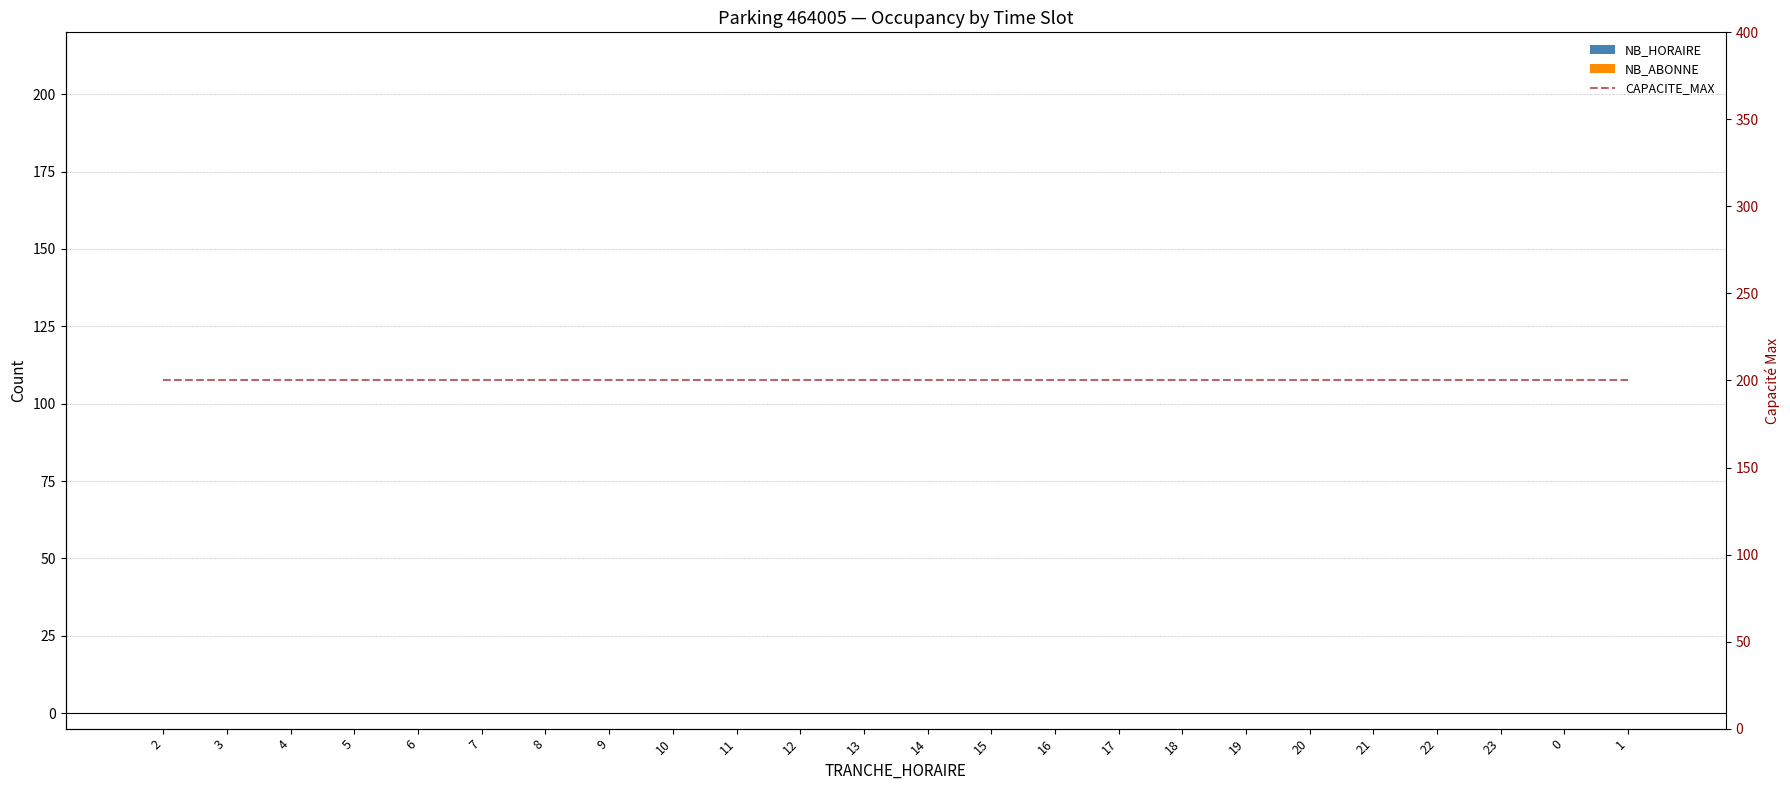

How many series are shown in this chart?

3